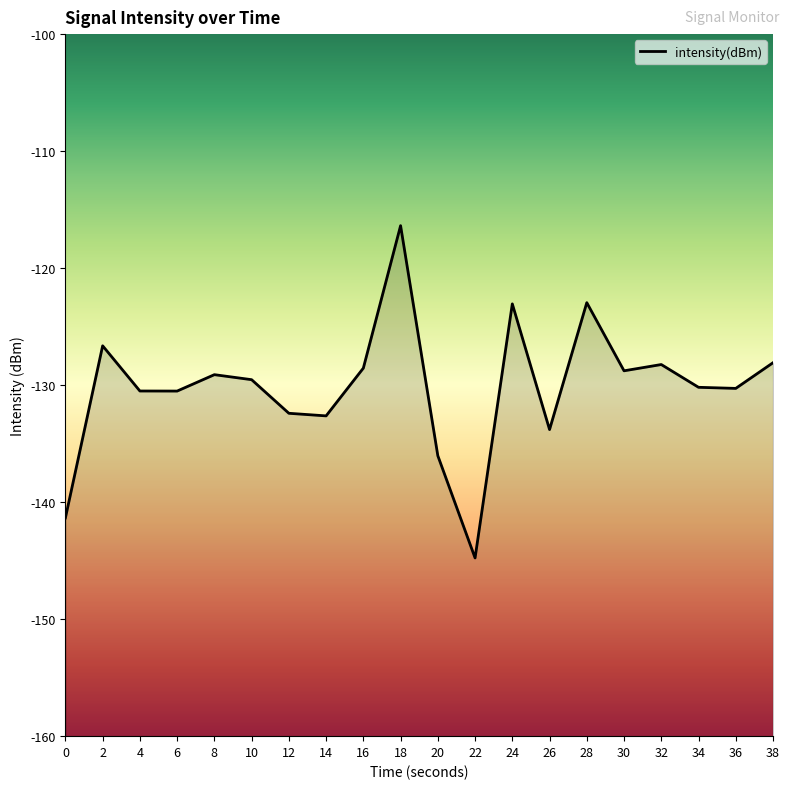

At which label does the data first exceed -129?

2